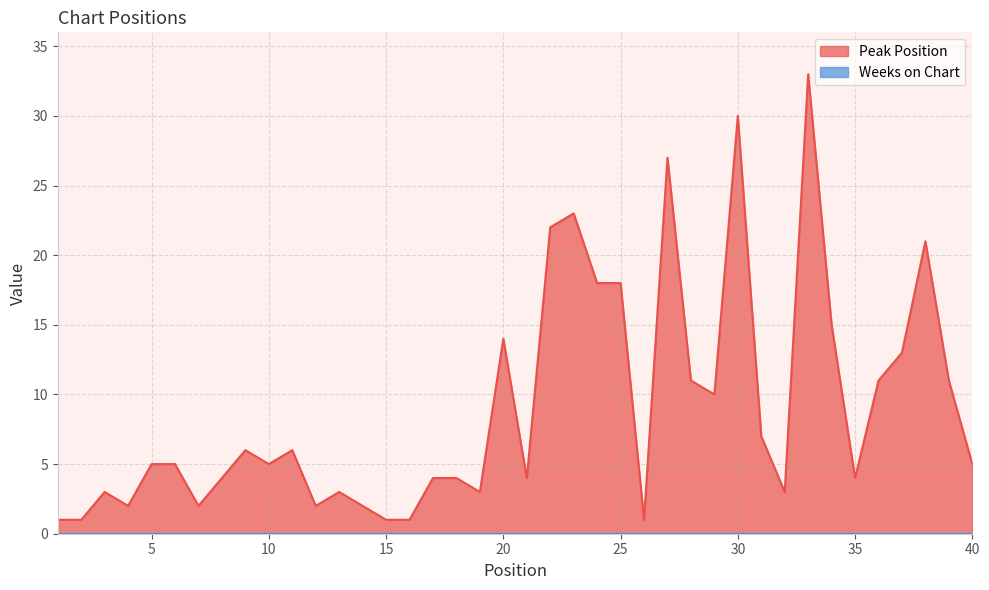

What is the sum of the values at 1 and 38?

22